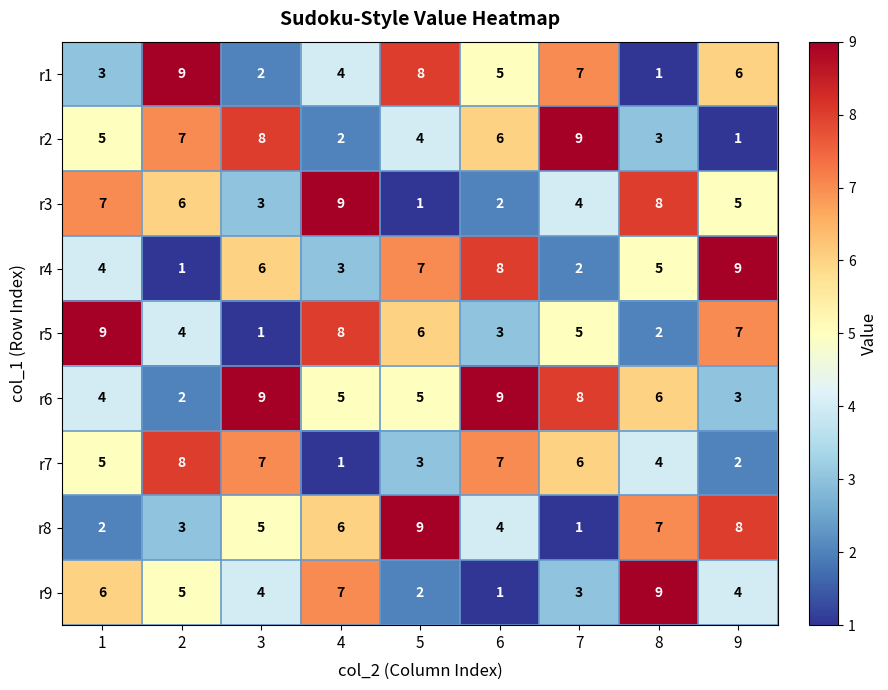

At which label does r2 reach its minimum?

9